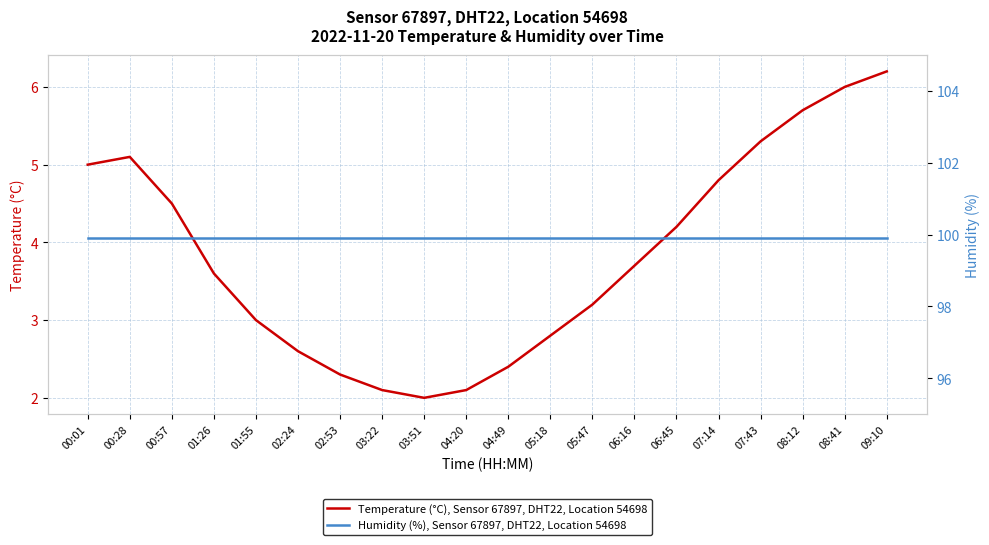

Which series changed the most between 04:20 and 08:41?

Temperature (°C), Sensor 67897, DHT22, Location 54698